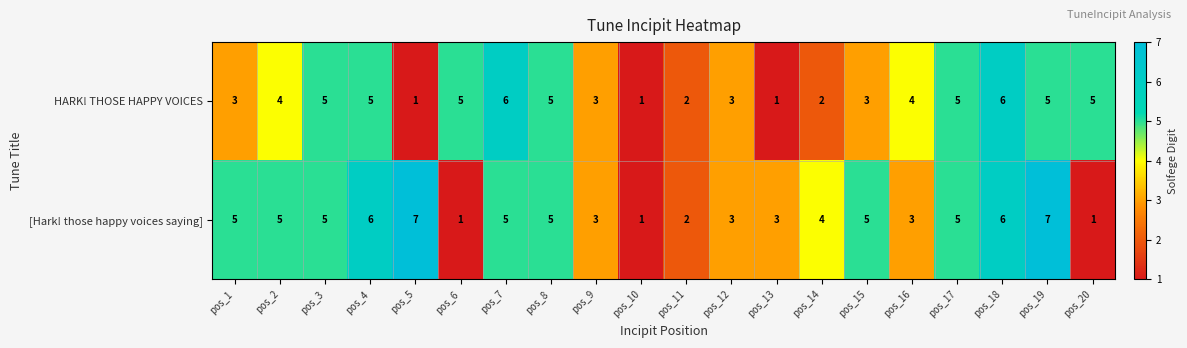

Is it true that [Hark! those happy voices saying] equals 3 at pos_9?

True